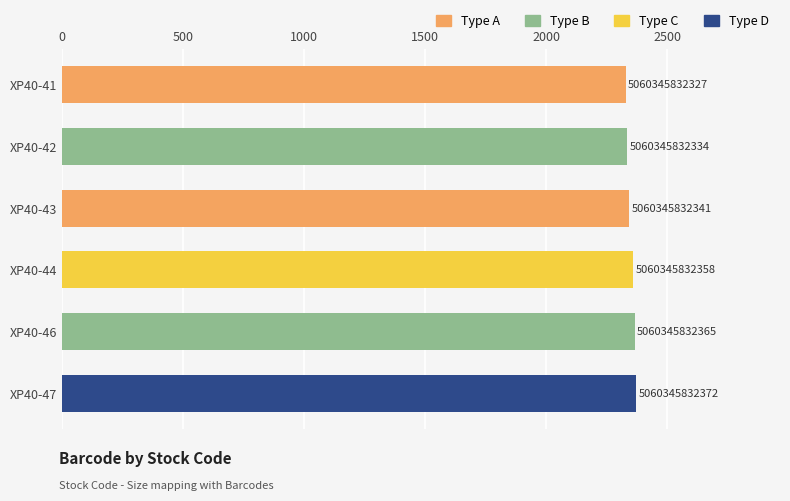

Count the values in the range 2334 to 2365.

4